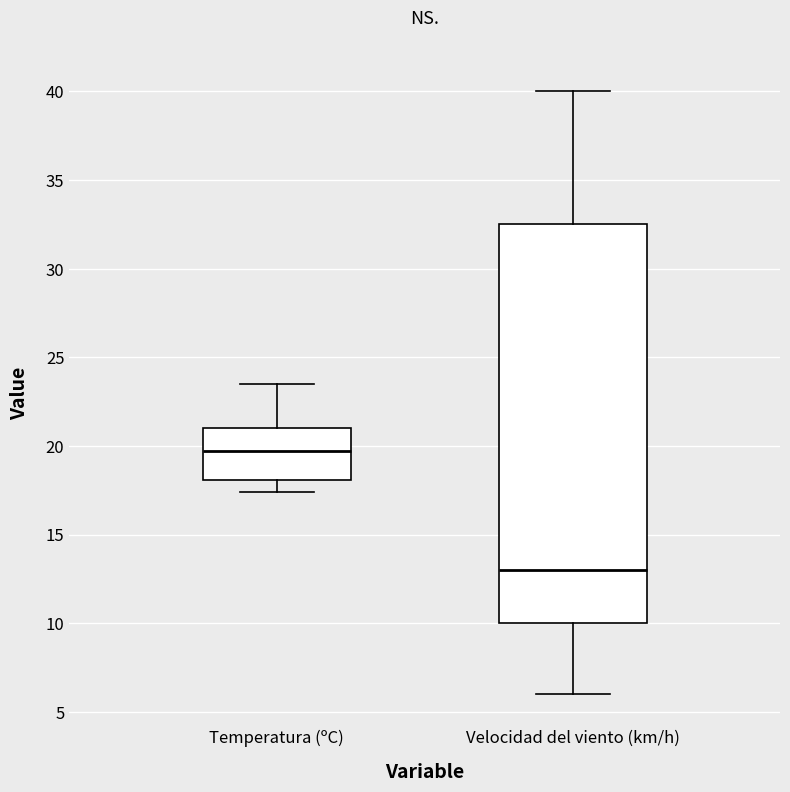

Reading left to right, read every box against the y-axis: the position of its median line, the range the box covers, and the ends of its whiskers. The values are not printed on the chart, so give them approximately, as read against the axis.

Temperatura (ºC): median 19.5, box 18.0 to 21.0, whiskers 17.5 to 23.5
Velocidad del viento (km/h): median 13.0, box 10.0 to 32.5, whiskers 6.0 to 40.0